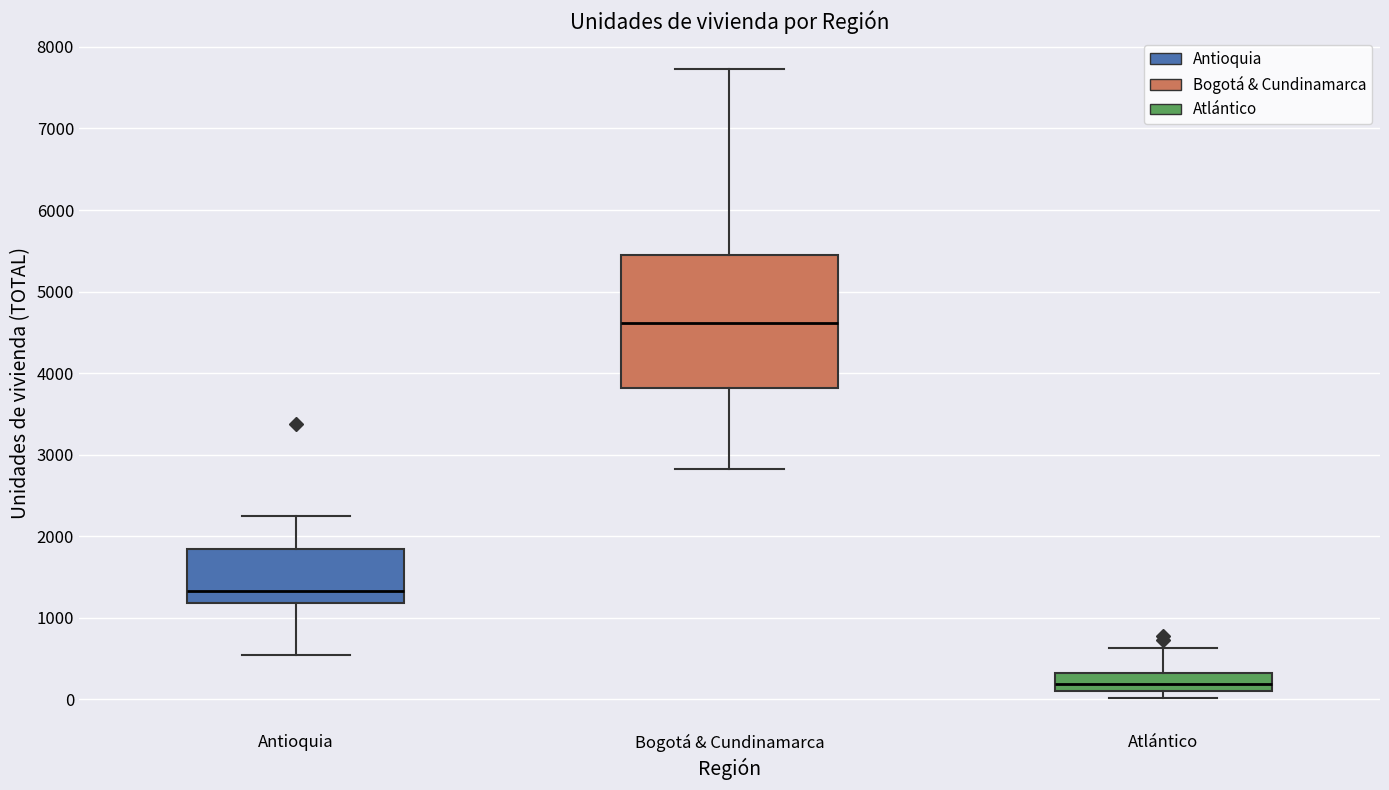

Reading left to right, read every box against the y-axis: the position of its median line, the range the box covers, and the ends of its whiskers. The values are not printed on the chart, so give them approximately, as read against the axis.

Antioquia: median 1300, box 1200 to 1800, whiskers 500 to 2300
Bogotá & Cundinamarca: median 4600, box 3800 to 5500, whiskers 2800 to 7700
Atlántico: median 200, box 100 to 300, whiskers 0 to 600